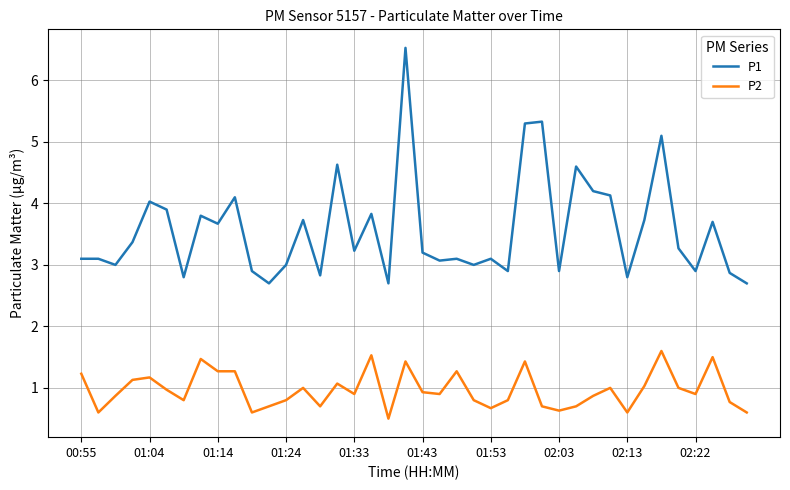

Which series has the largest total across all categories?

P1